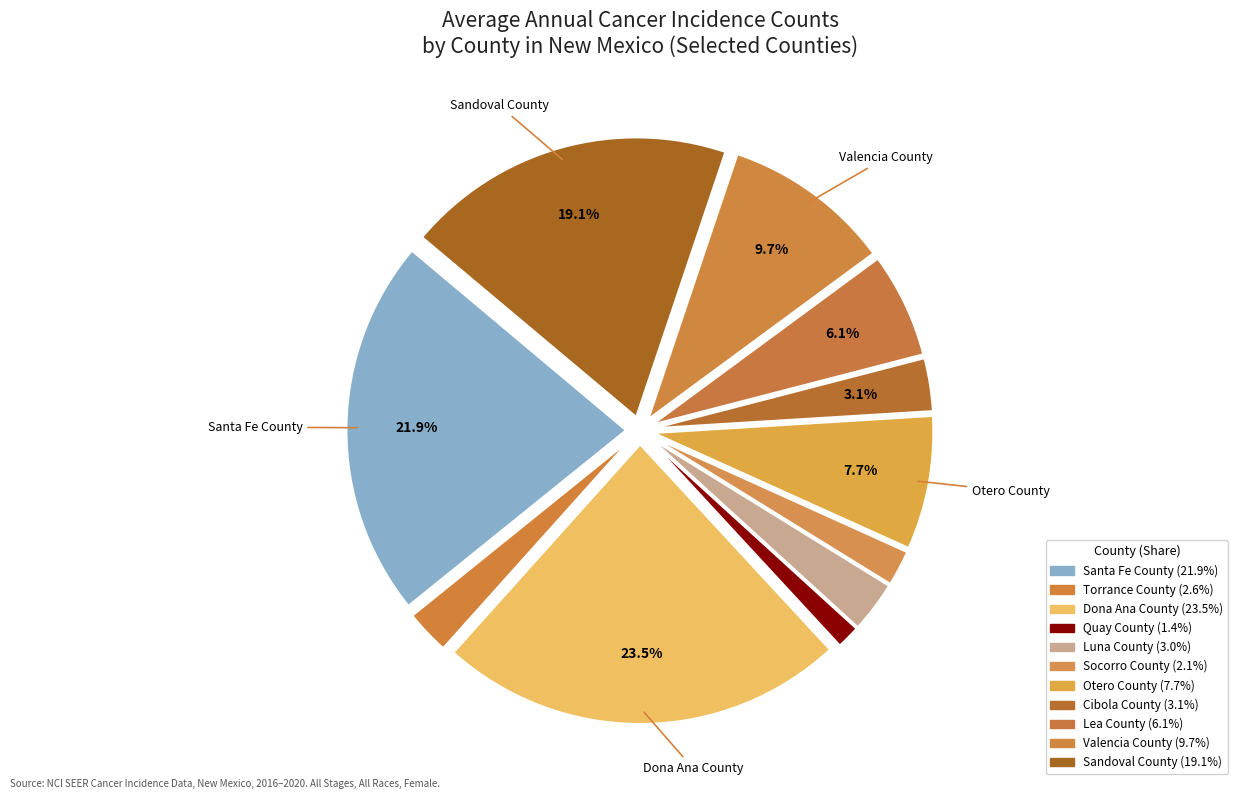

Is Lea County the majority of the pie?

No